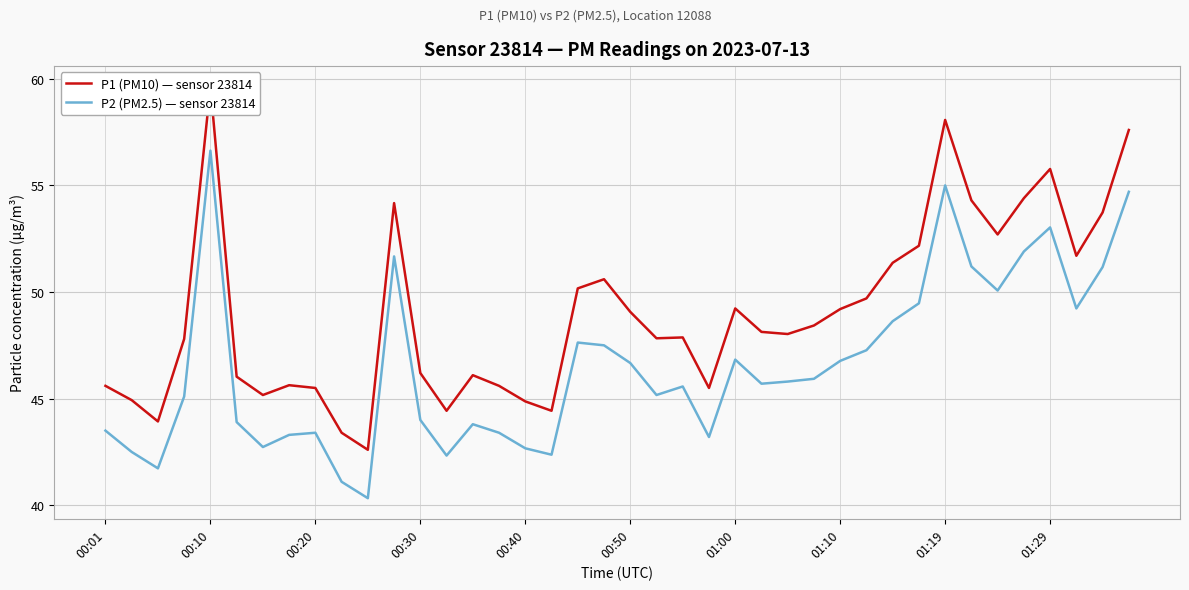

What is the difference between the maximum and second lowest values in the P1 (PM10) — sensor 23814 series?

16.2